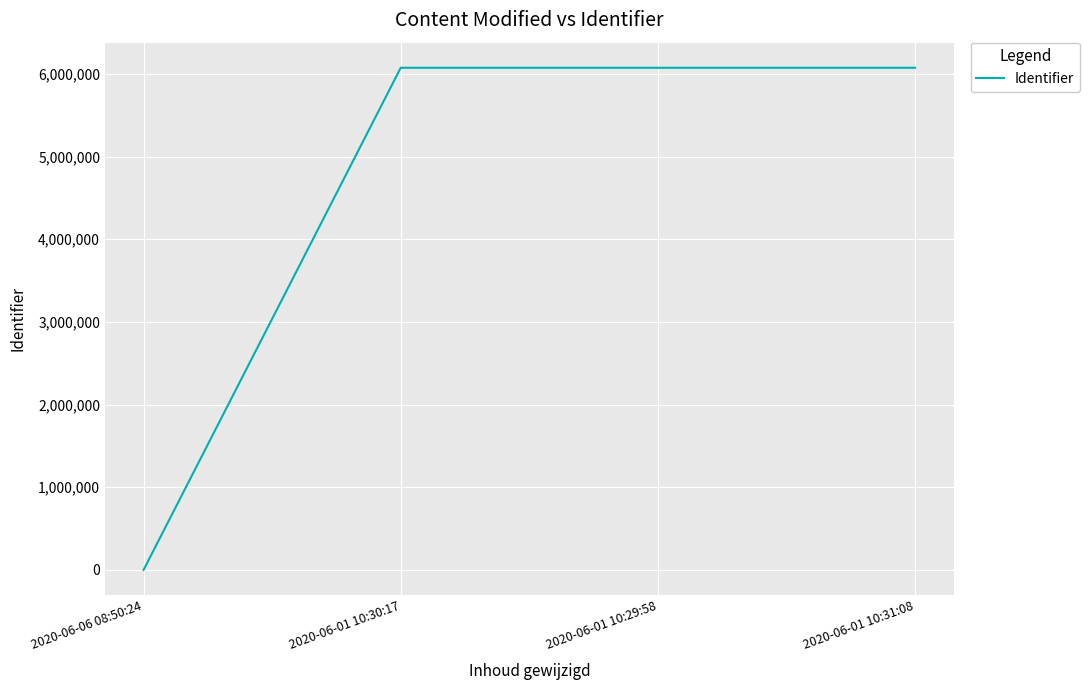

What is the greatest value displayed?

6074979